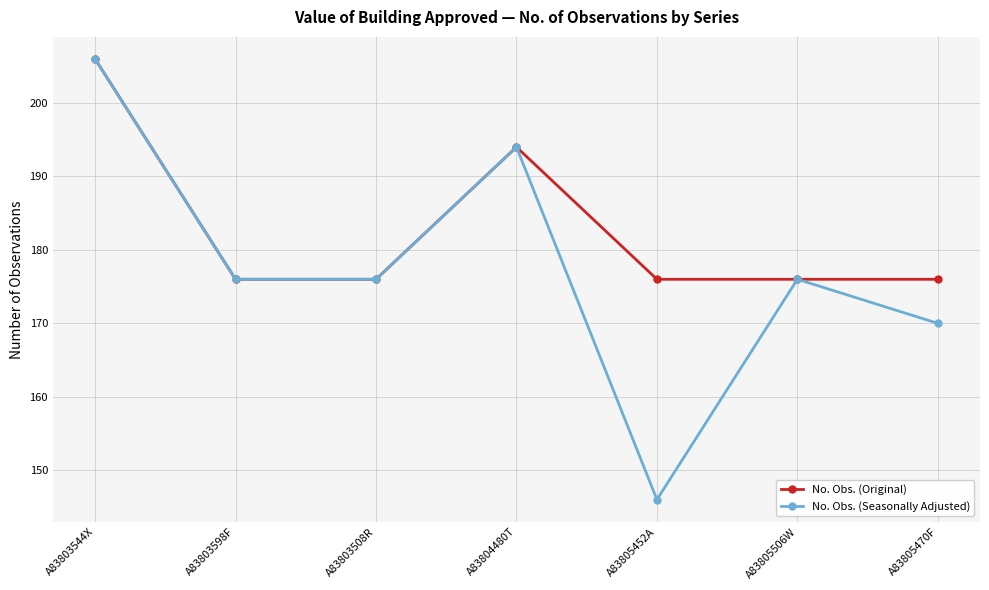

Which series has the largest range (max minus min)?

No. Obs. (Seasonally Adjusted)